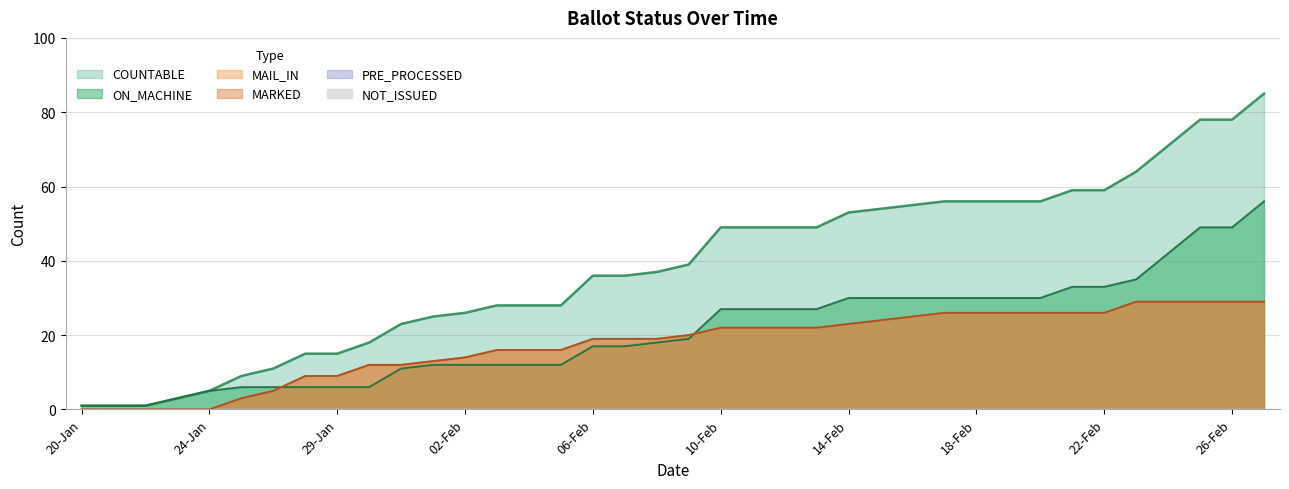

Reading right to left, what are all the values shown in this chart?

COUNTABLE: 85	78	78	71	64	59	59	56	56	56	56	55	54	53	49	49	49	49	39	37	36	36	28	28	28	26	25	23	18	15	15	11	9	5	3	1	1	1
ON_MACHINE: 56	49	49	42	35	33	33	30	30	30	30	30	30	30	27	27	27	27	19	18	17	17	12	12	12	12	12	11	6	6	6	6	6	5	3	1	1	1
MAIL_IN: 29	29	29	29	29	26	26	26	26	26	26	25	24	23	22	22	22	22	20	19	19	19	16	16	16	14	13	12	12	9	9	5	3	0	0	0	0	0
MARKED: 29	29	29	29	29	26	26	26	26	26	26	25	24	23	22	22	22	22	20	19	19	19	16	16	16	14	13	12	12	9	9	5	3	0	0	0	0	0